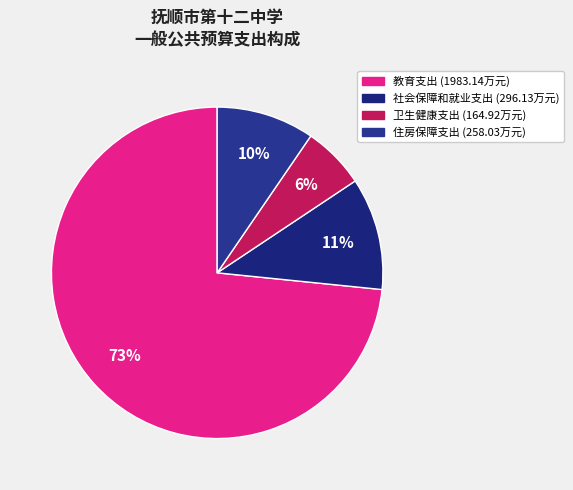

Which slice represents more than half of the pie?

教育支出